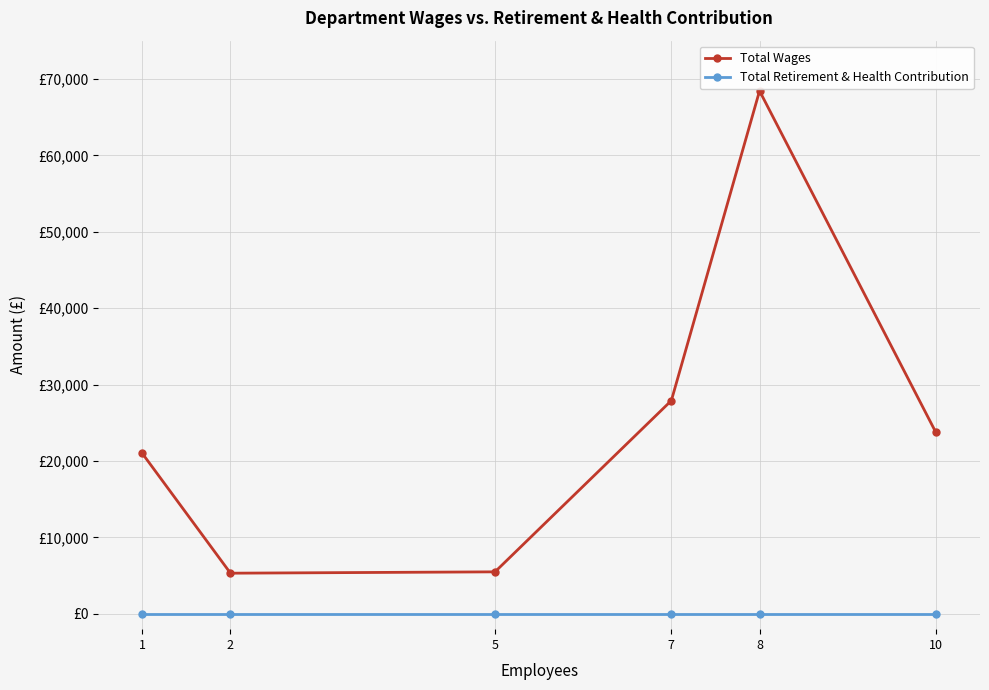

True or false: Total Retirement & Health Contribution and Total Wages cross at least once.

False